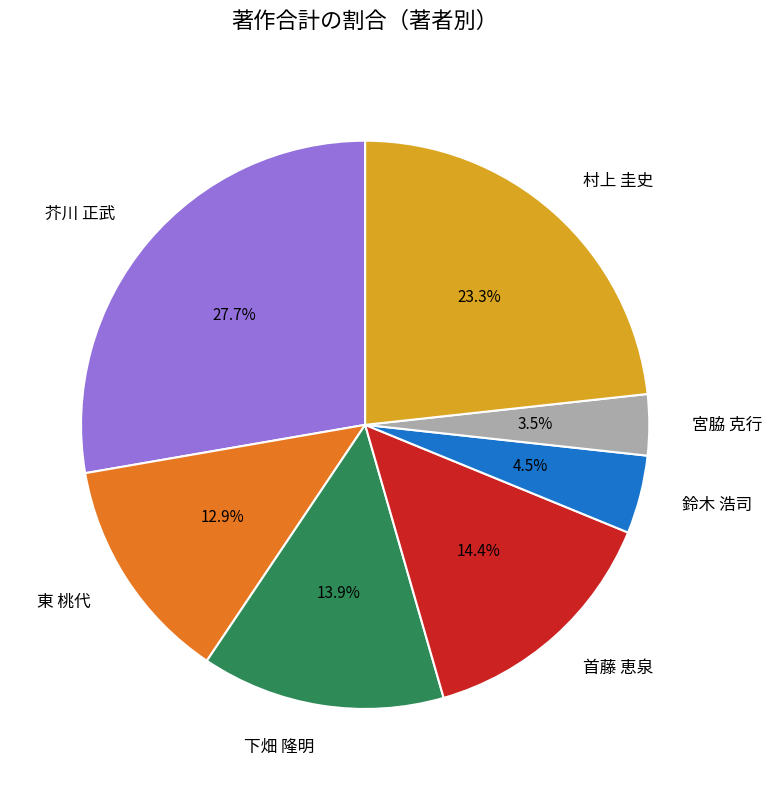

Which slice is the largest?

芥川 正武